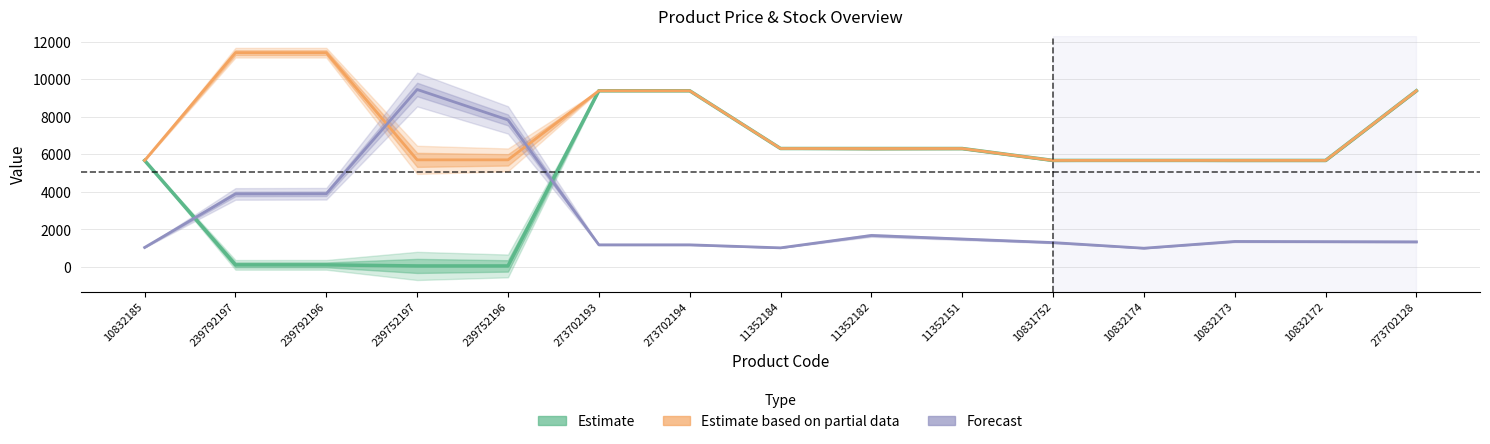

Reading left to right, transcribe all the data shown in this chart.

Ціна: 5673.8	114.1	114.1	57.0	57.0	9384.0	9384.0	6308.8	6308.8	6308.8	5673.8	5673.8	5673.8	5673.8	9384.0
Доп. ціна: 5673.8	11410.0	11410.0	5705.0	5705.0	9384.0	9384.0	6308.8	6308.8	6308.8	5673.8	5673.8	5673.8	5673.8	9384.0
Залишок: 1040.0	3890.0	3900.0	9450.0	7830.0	1180.0	1180.0	1020.0	1680.0	1490.0	1300.0	1000.0	1360.0	1350.0	1340.0